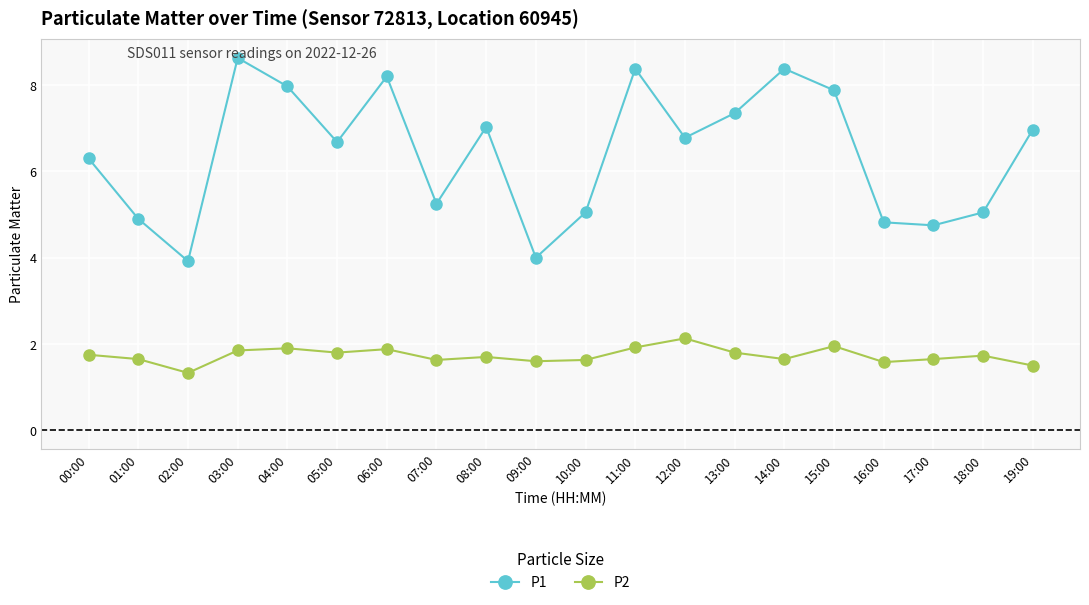

At which label does P2 reach its minimum?

02:00